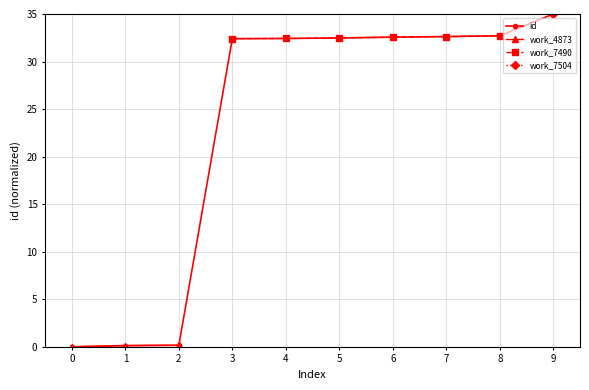

What is the value of the id point at the 4th from the left?

32.4